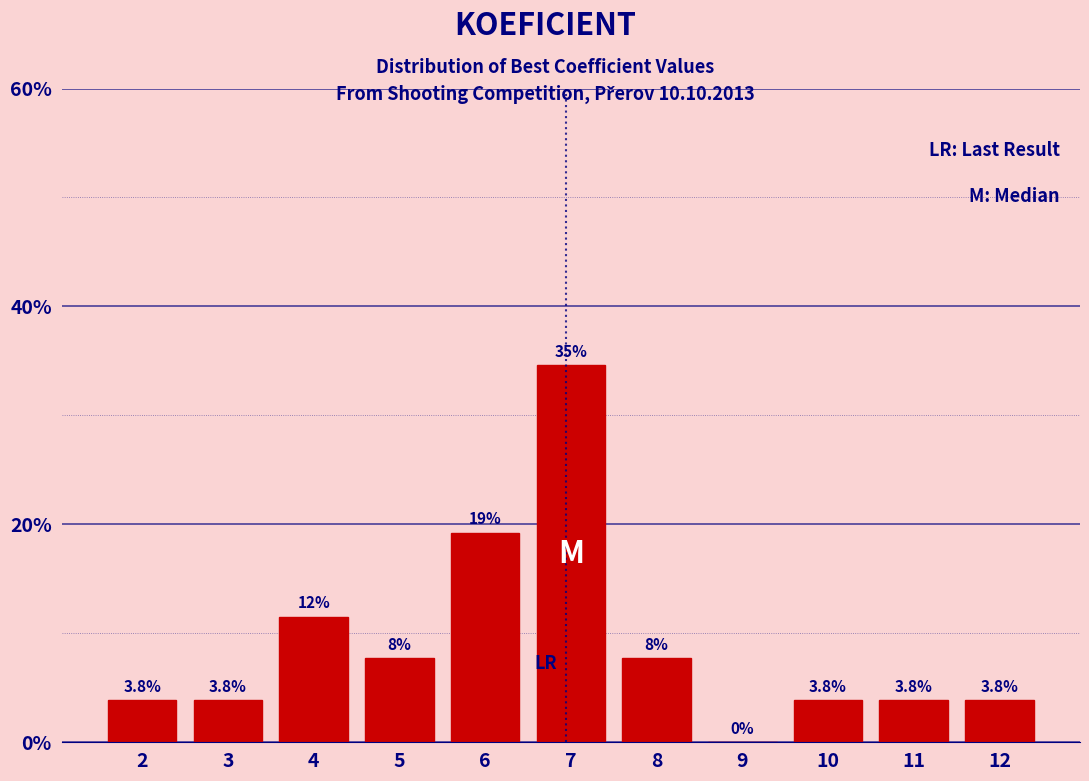

Reading right to left, what are all the values shown in this chart?

12=3.8	11=3.8	10=3.8	9=0.0	8=7.7	7=34.6	6=19.2	5=7.7	4=11.5	3=3.8	2=3.8